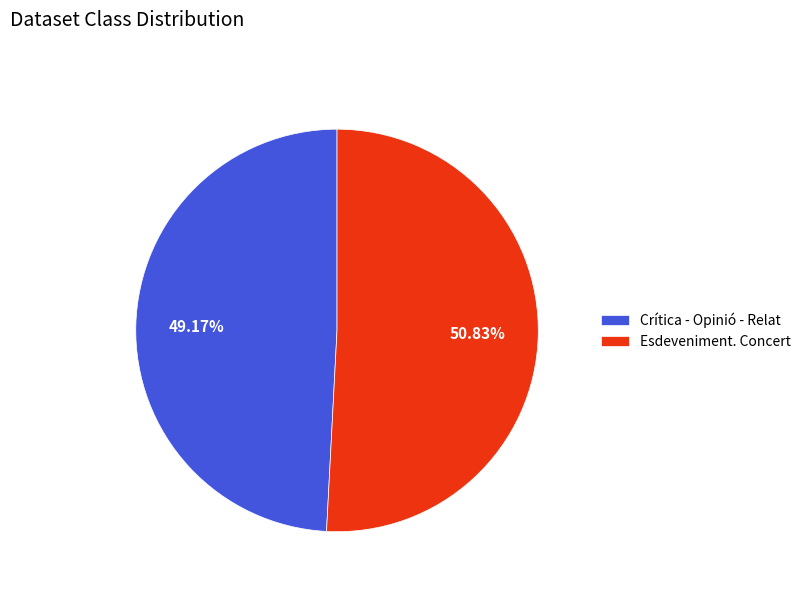

What is the ratio of the value at Esdeveniment. Concert to the value at Crítica - Opinió - Relat?

1.0